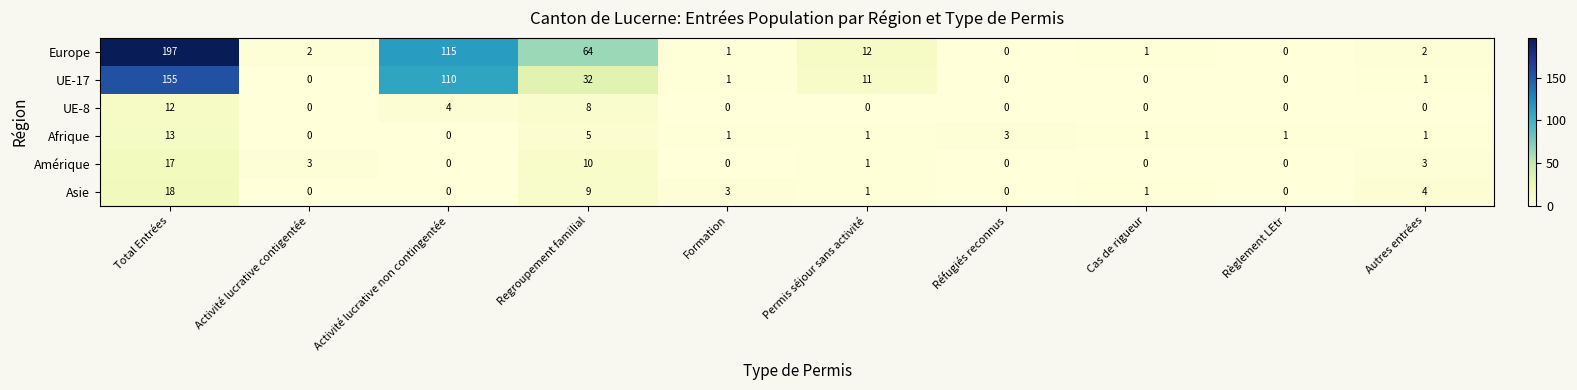

At which label is Europe closest to 98?

Activité lucrative non contingentée